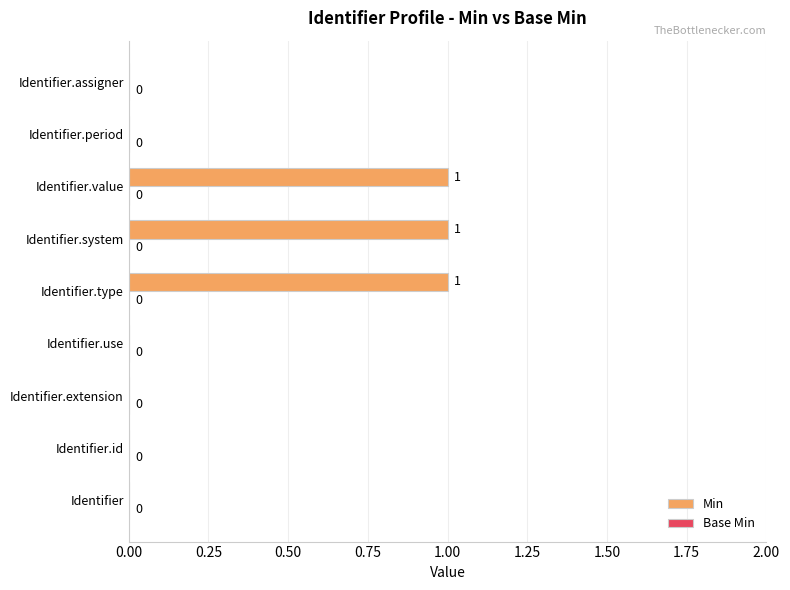

What is the change in value from Identifier.use to Identifier.type?

+1